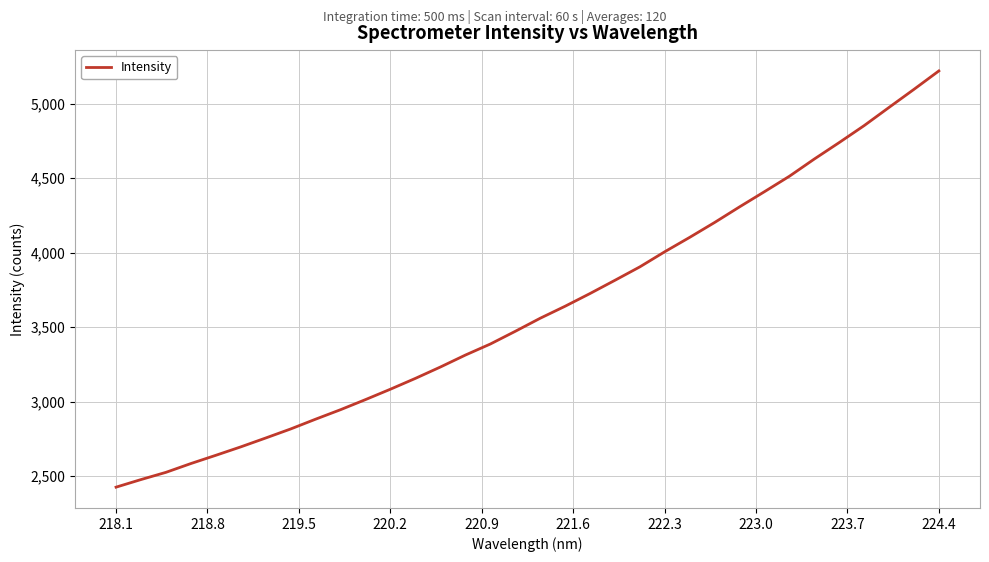

What is the difference between the maximum and minimum values?

2792.9